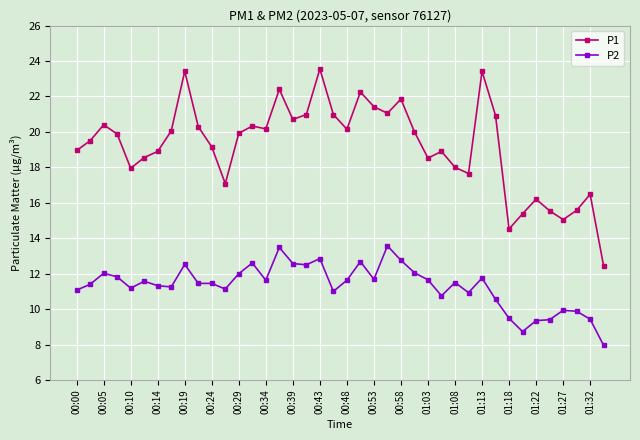

Which series has the largest range (max minus min)?

P1